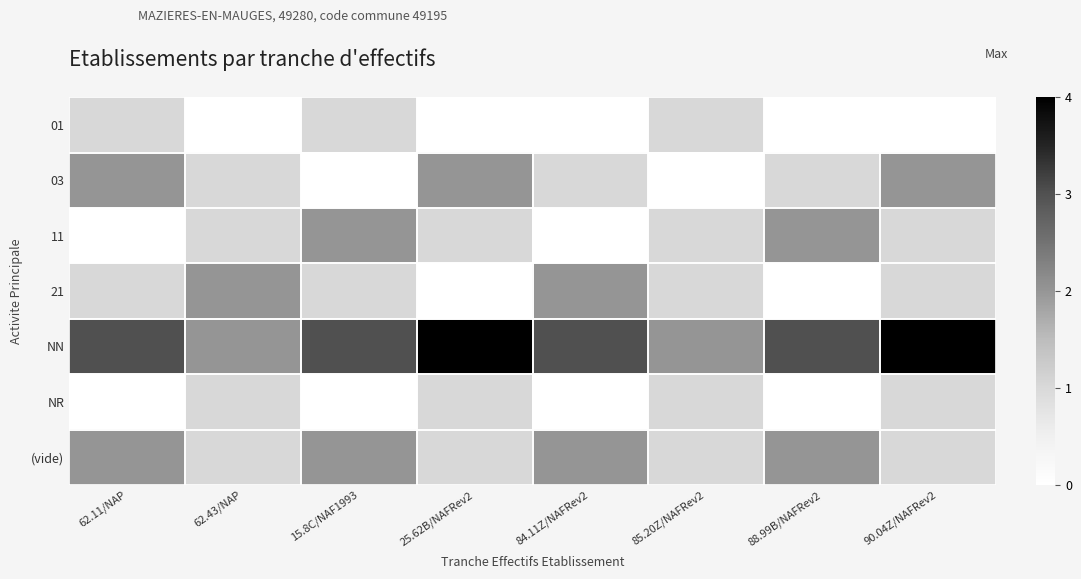

At which category does the chart reach its minimum across all series?

62.43/NAP